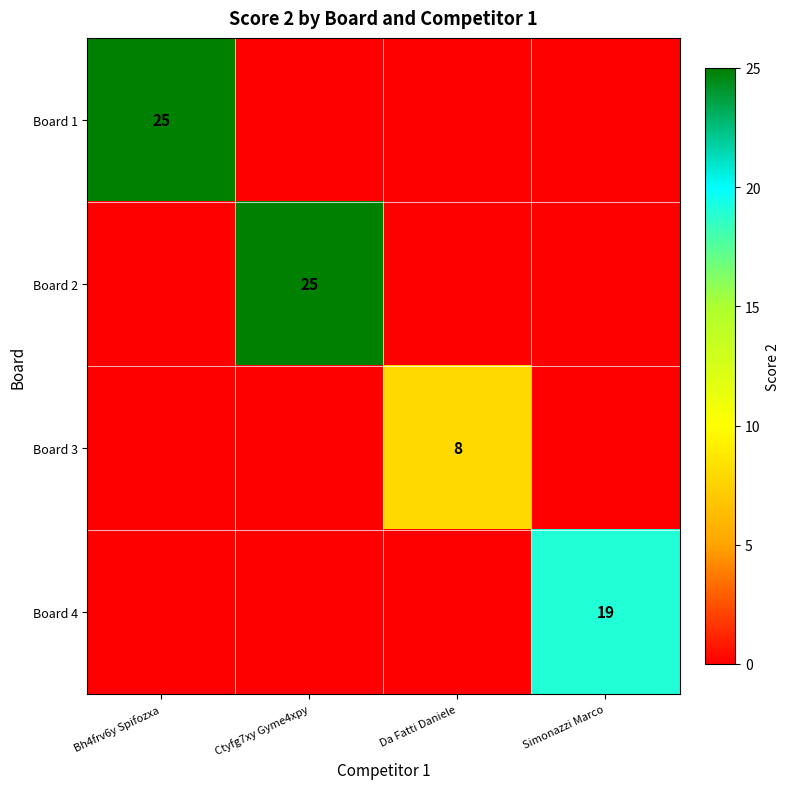

Is it true that Board 1 equals 25 at Bh4frv6y Spifozxa?

True